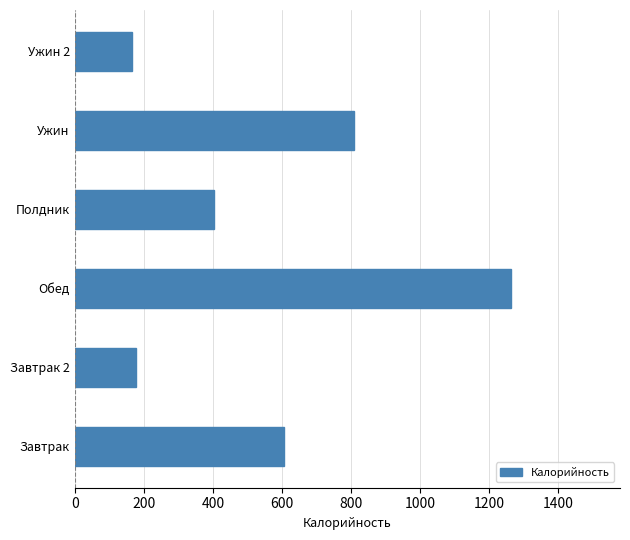

What is the sum of all values?

3421